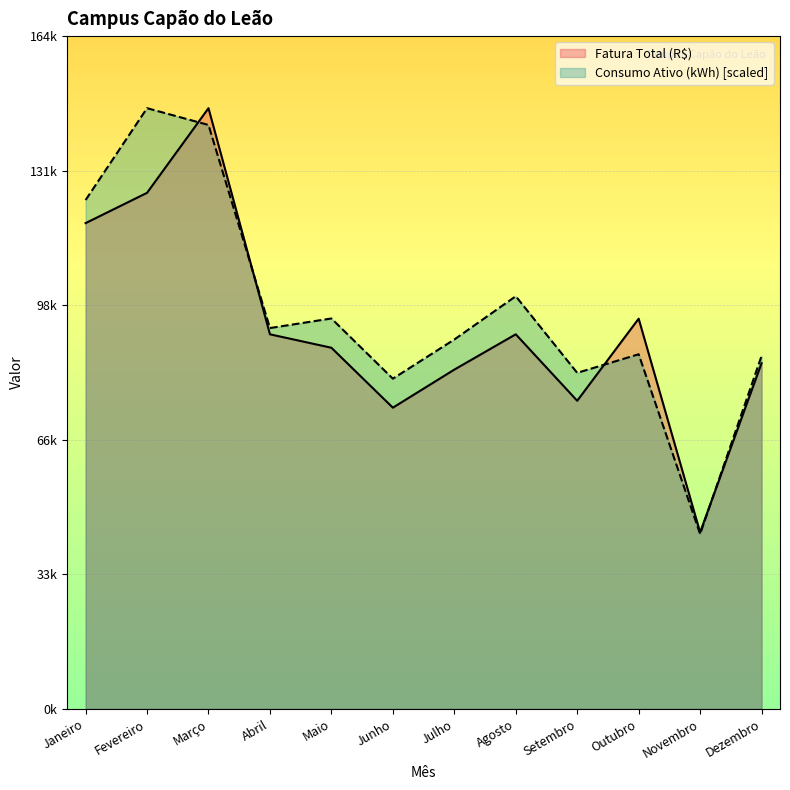

How many interior local peaks does the Fatura Total (R$) series have?

3